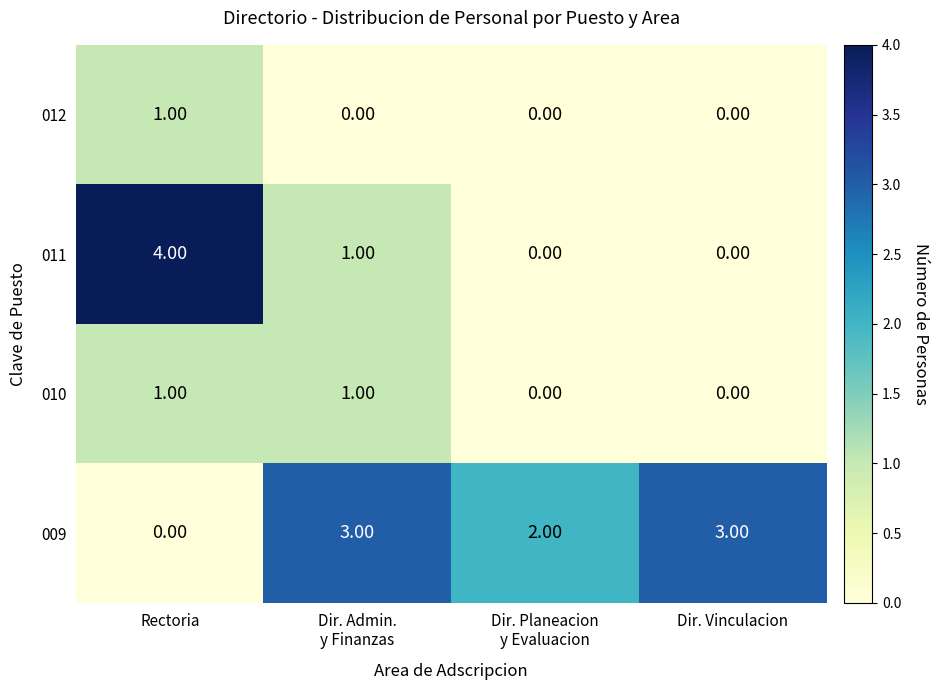

Which series has the largest total across all categories?

009